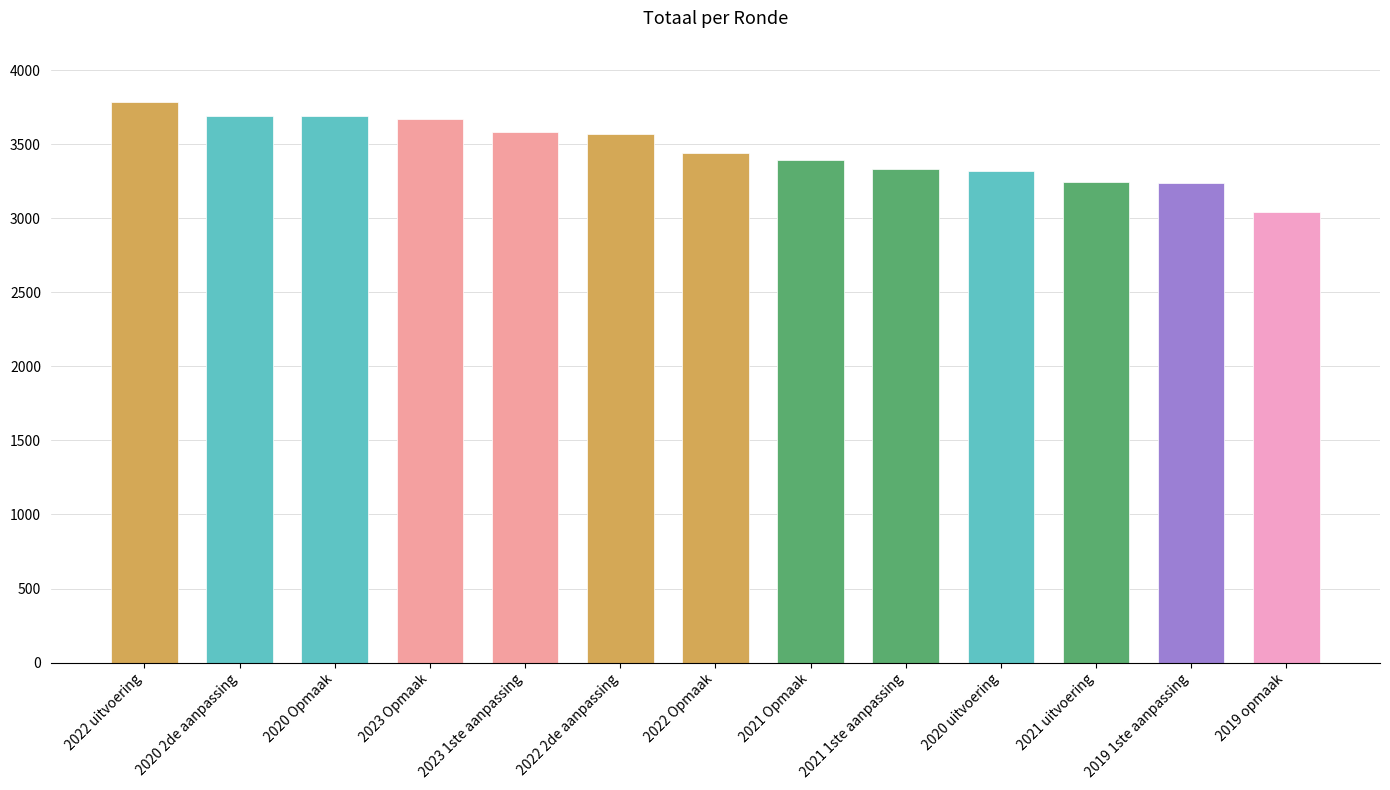

Which category has the highest value across all series?

2022 uitvoering